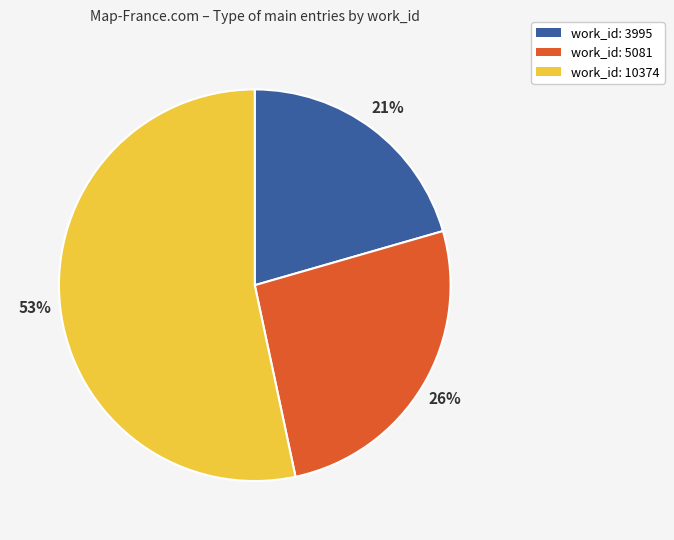

True or false: work_id: 5081 accounts for 26% of the total.

True